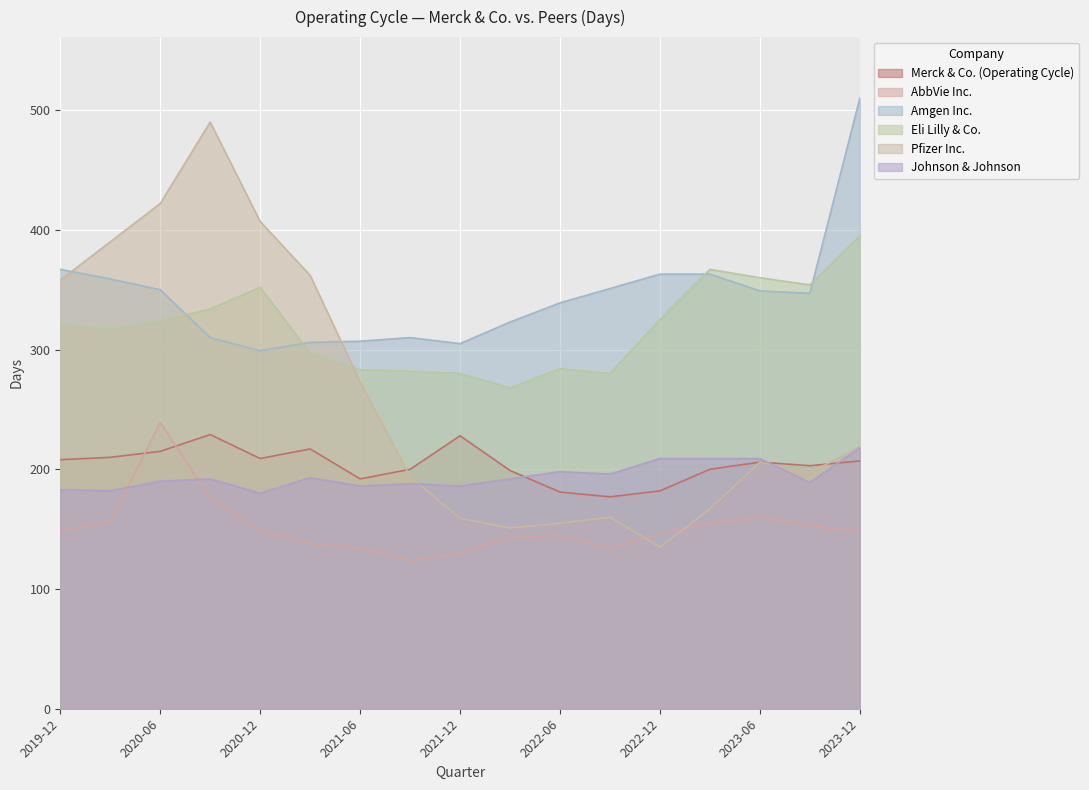

List the series in order of their peak value, highest first.

Amgen Inc., Pfizer Inc., Eli Lilly & Co., AbbVie Inc., Merck & Co. (Operating Cycle), Johnson & Johnson